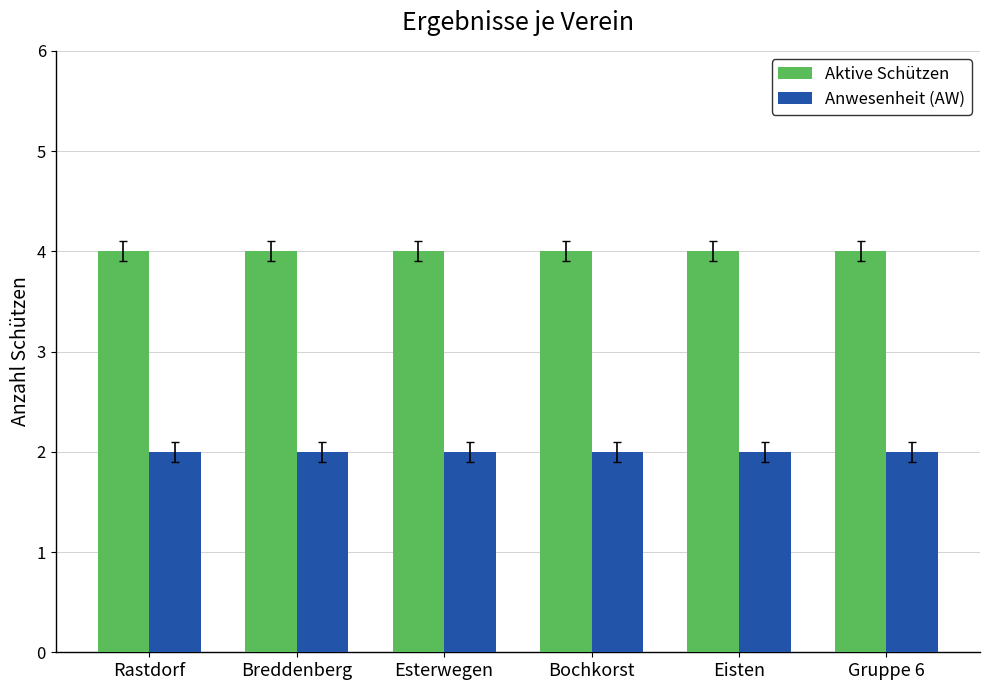

What is the minimum value for Aktive Schützen?

4